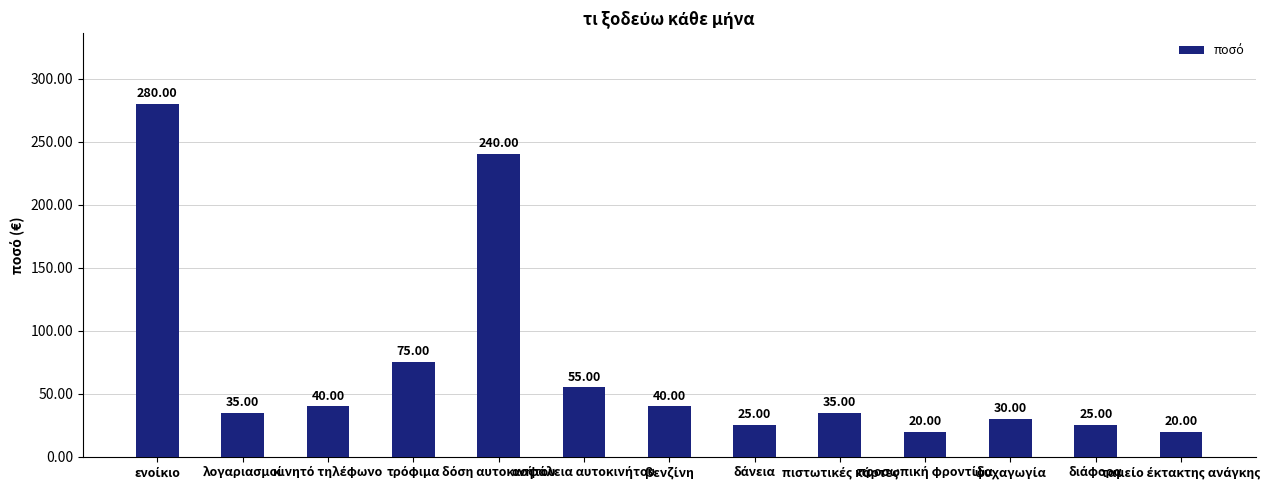

What is the sum of all values?

920